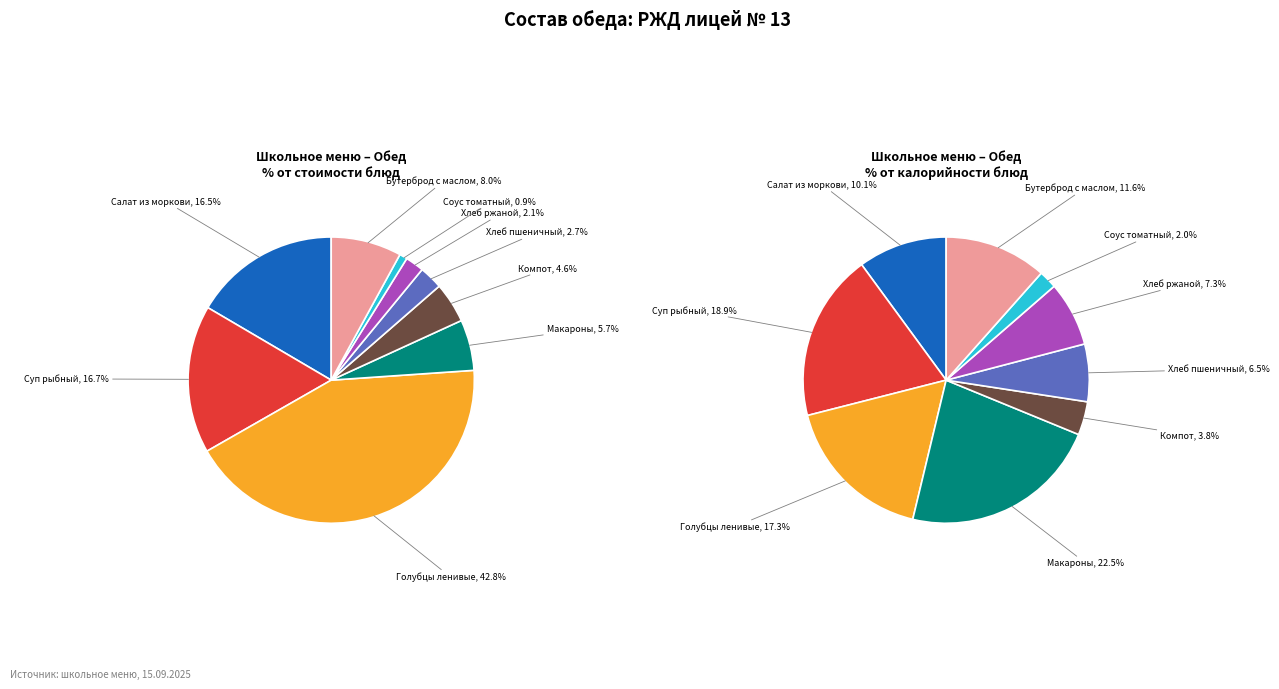

Rank the categories by value from highest to lowest.

Голубцы ленивые, Суп рыбный, Салат из моркови с зеленым горошком, Бутерброд с маслом, Макароны, Компот из плодов сухих, Хлеб пшеничный, Хлеб ржаной, Соус томатный